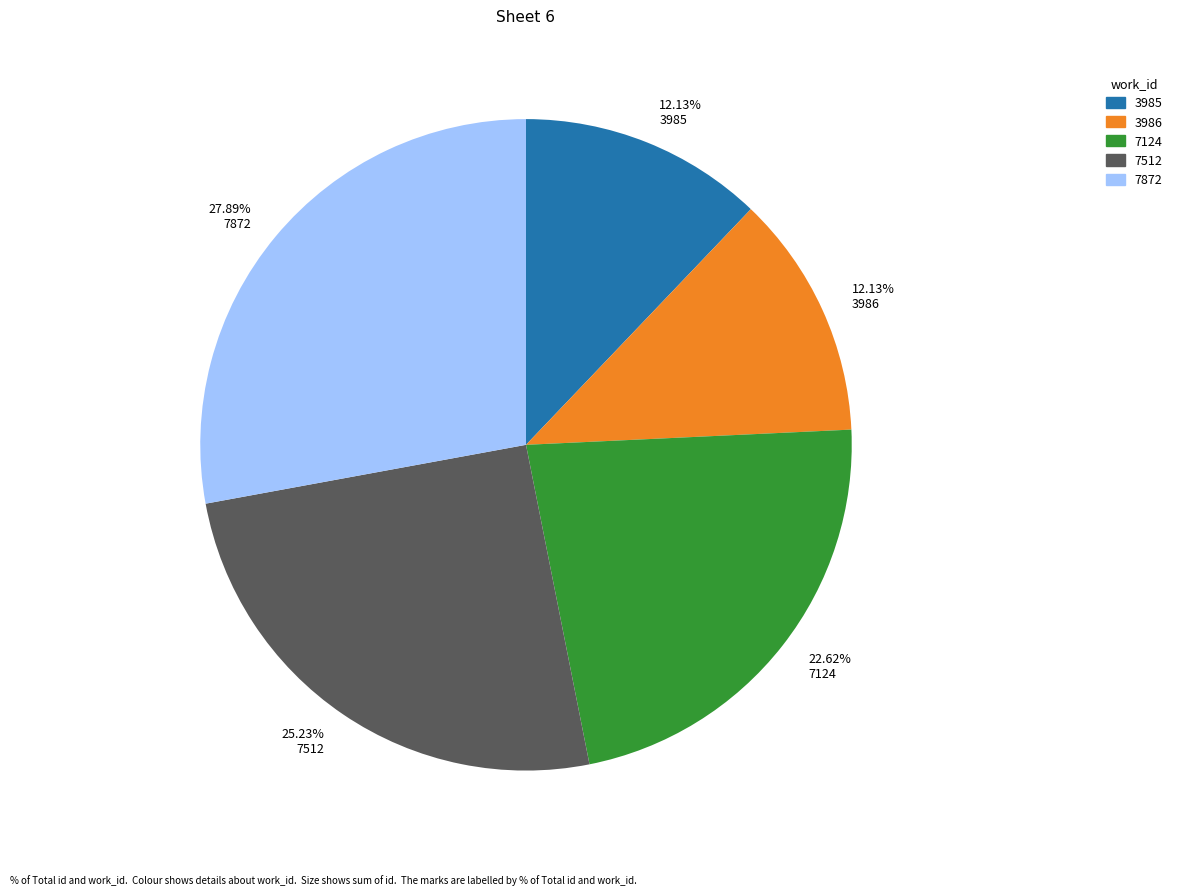

Which category has the biggest portion of the pie?

27.89% 7872